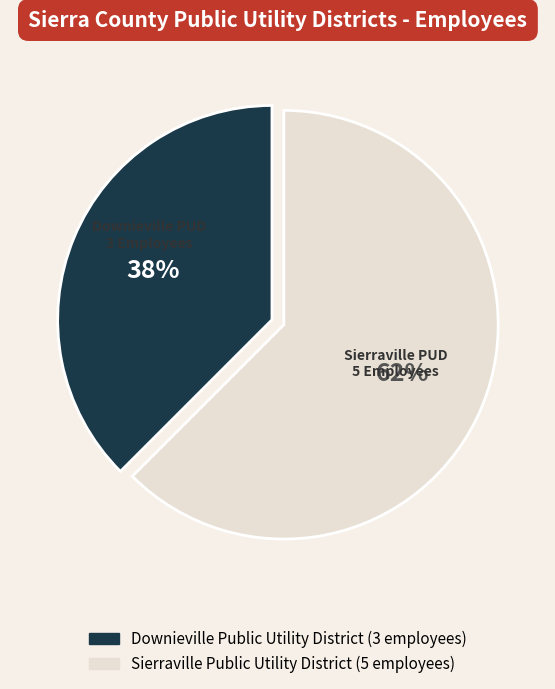

Approximately how many times larger is the value at Downieville Public Utility District compared to Sierraville Public Utility District?

0.6